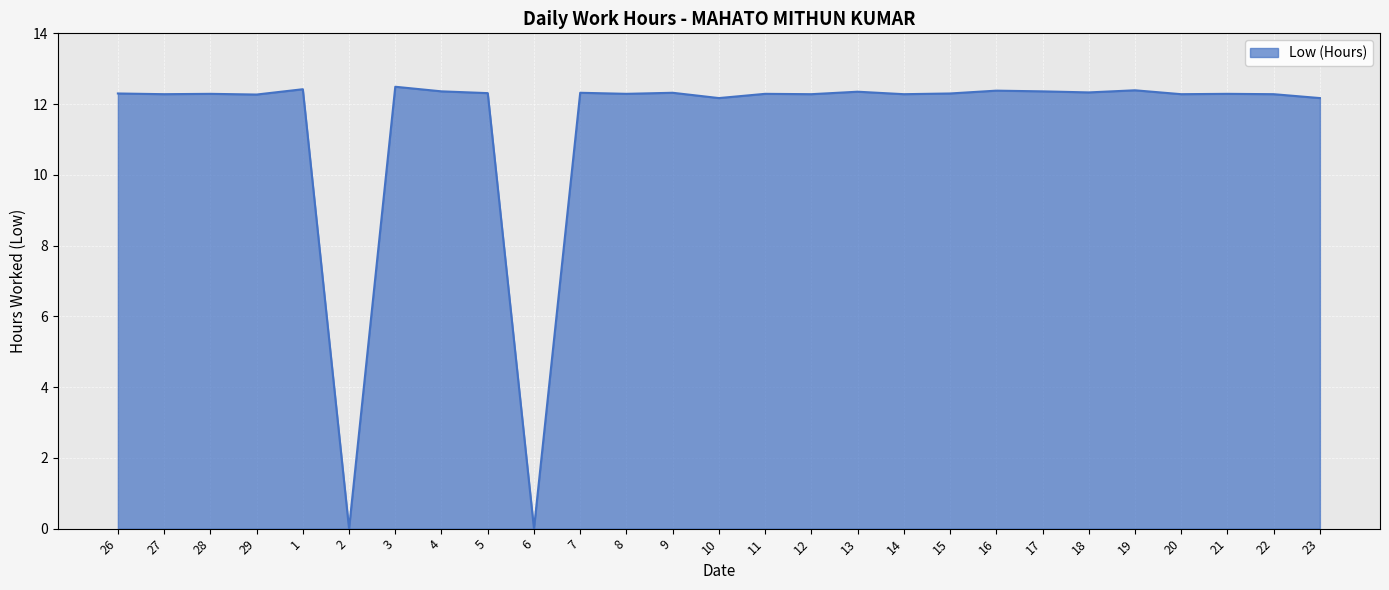

At which label does the data first exceed 12?

26